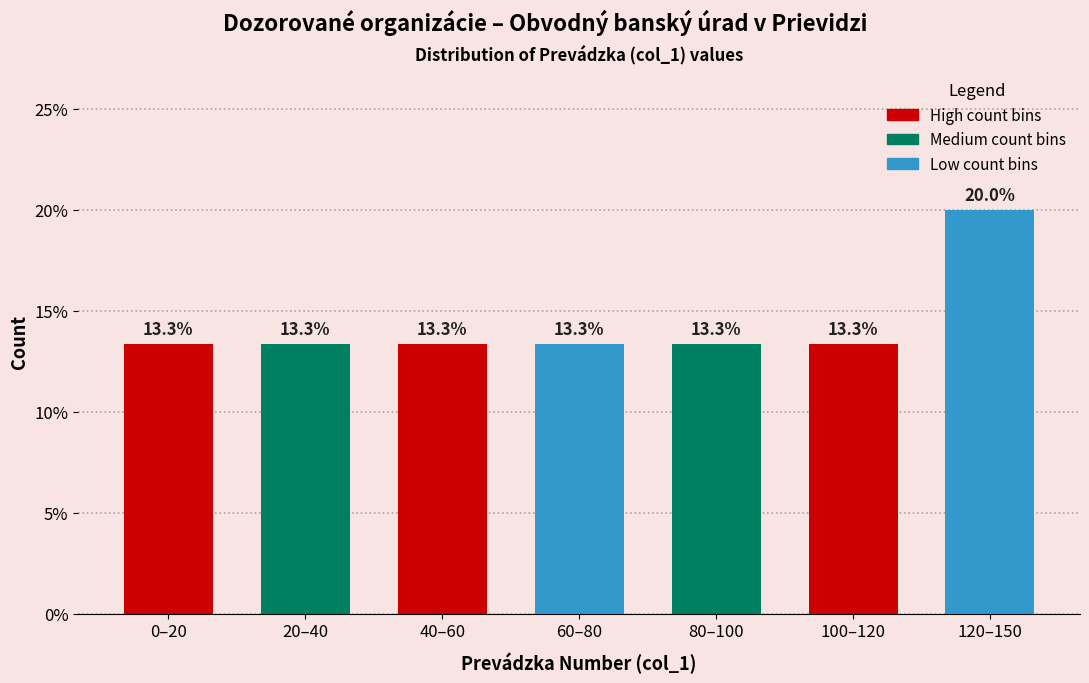

Reading left to right, transcribe all the data shown in this chart.

0–20=13.3	20–40=13.3	40–60=13.3	60–80=13.3	80–100=13.3	100–120=13.3	120–150=20.0